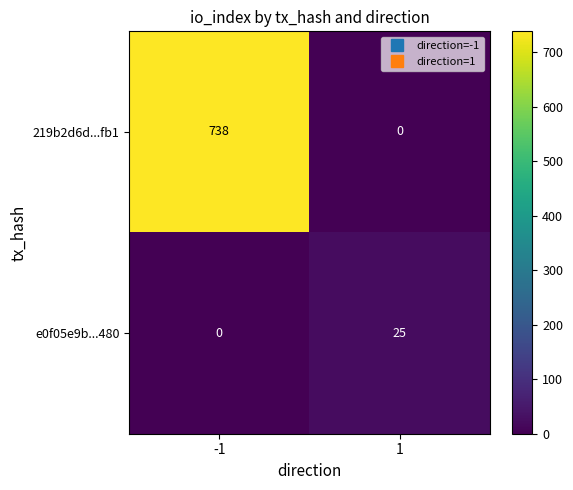

Reading left to right, transcribe all the data shown in this chart.

219b2d6d...fb1: -1=738	1=0
e0f05e9b...480: -1=0	1=25